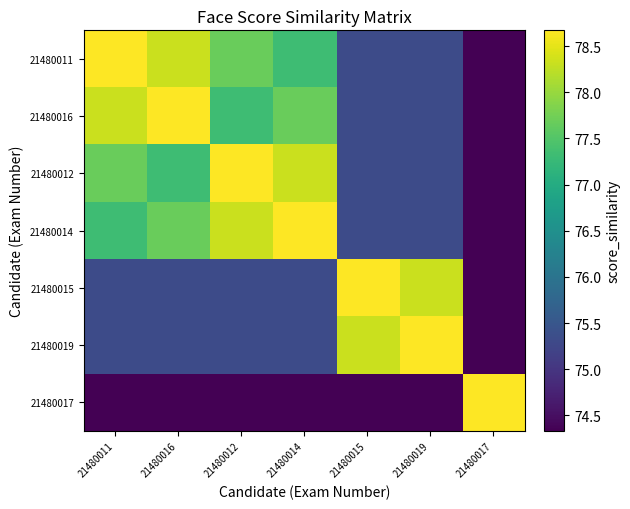

Reading right to left, what are all the values shown in this chart?

21480011: 21480017=74.3	21480019=75.3	21480015=75.3	21480014=77.3	21480012=77.7	21480016=78.3	21480011=78.7
21480016: 21480017=74.3	21480019=75.3	21480015=75.3	21480014=77.7	21480012=77.3	21480016=78.7	21480011=78.3
21480012: 21480017=74.3	21480019=75.3	21480015=75.3	21480014=78.3	21480012=78.7	21480016=77.3	21480011=77.7
21480014: 21480017=74.3	21480019=75.3	21480015=75.3	21480014=78.7	21480012=78.3	21480016=77.7	21480011=77.3
21480015: 21480017=74.3	21480019=78.3	21480015=78.7	21480014=75.3	21480012=75.3	21480016=75.3	21480011=75.3
21480019: 21480017=74.3	21480019=78.7	21480015=78.3	21480014=75.3	21480012=75.3	21480016=75.3	21480011=75.3
21480017: 21480017=78.7	21480019=74.3	21480015=74.3	21480014=74.3	21480012=74.3	21480016=74.3	21480011=74.3